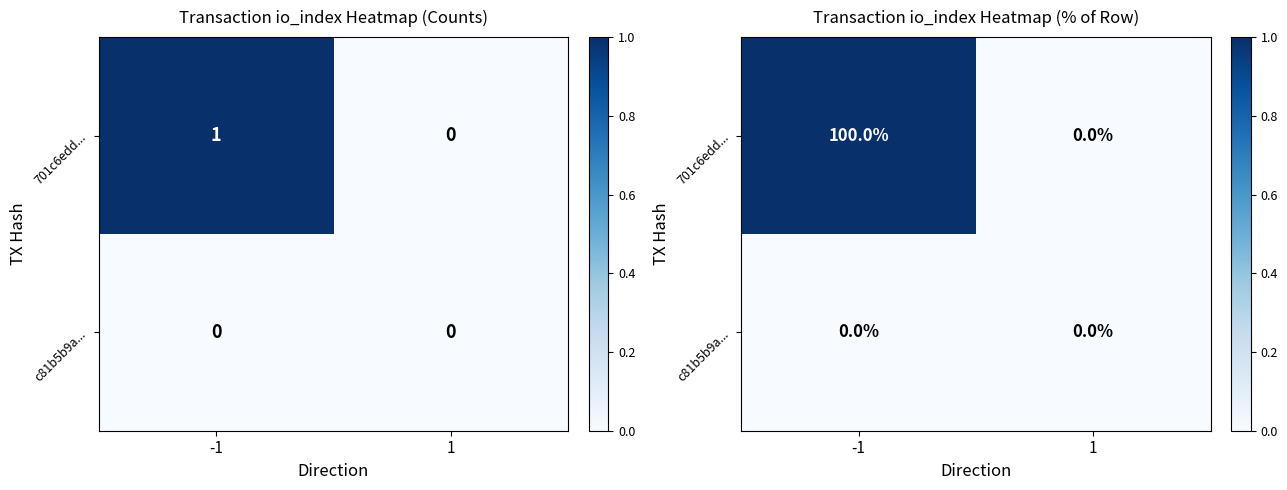

The c81b5b9a... series shows 0 at 1. True or false?

True